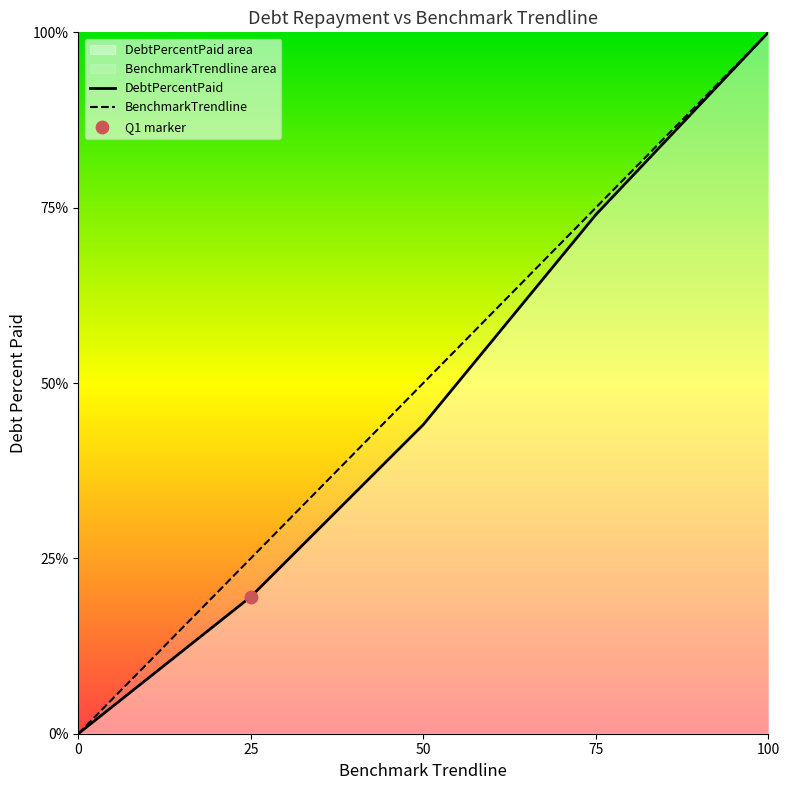

Is the value of BenchmarkTrendline at 75 greater than the value of DebtPercentPaid at 75?

Yes